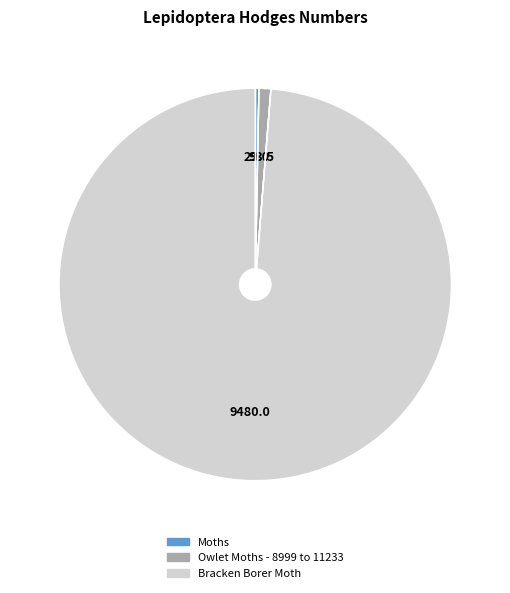

Is the sum of Moths and Owlet Moths - 8999 to 11233 greater than half?

No